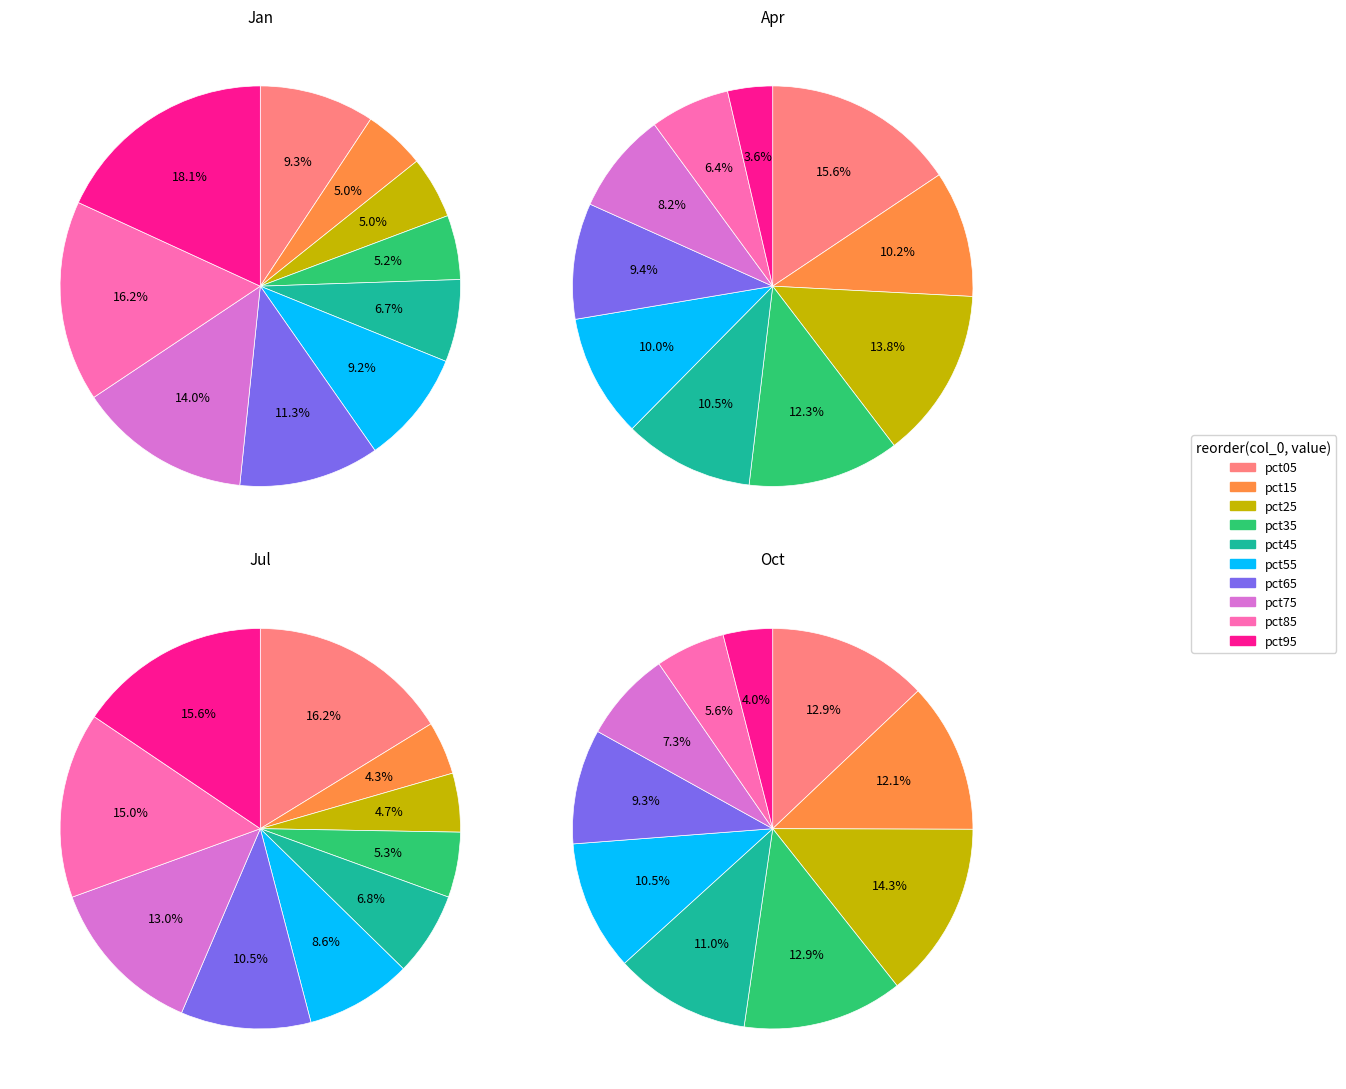

Count the number of slices in the pie.

10